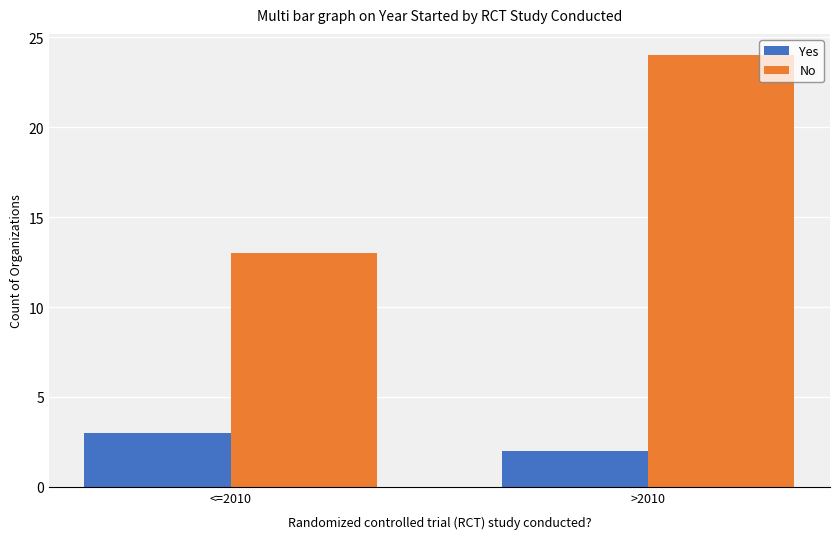

How many bars are there in total?

4